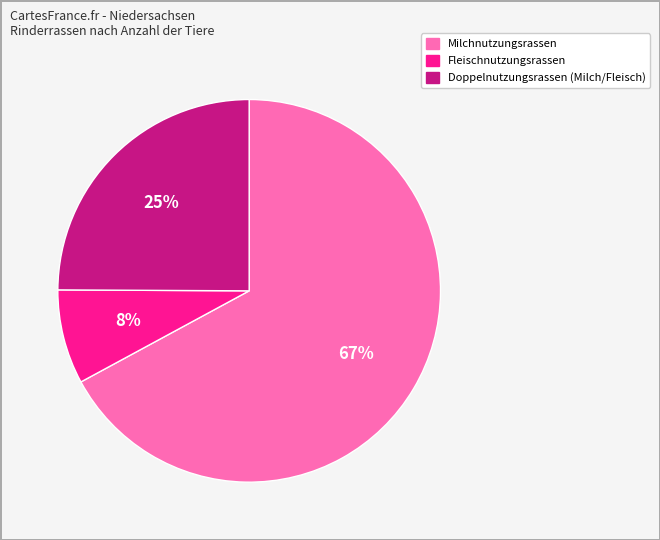

Which category accounts for the majority?

Milchnutzungsrassen